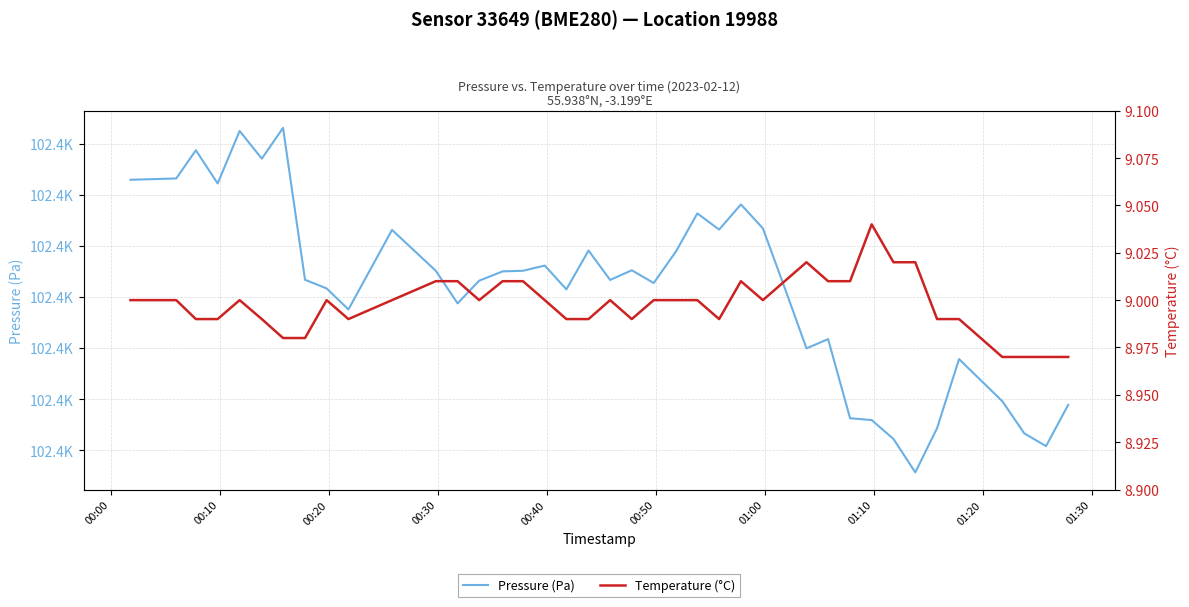

True or false: Temperature (°C) has a value of 14.3 at 21.

False